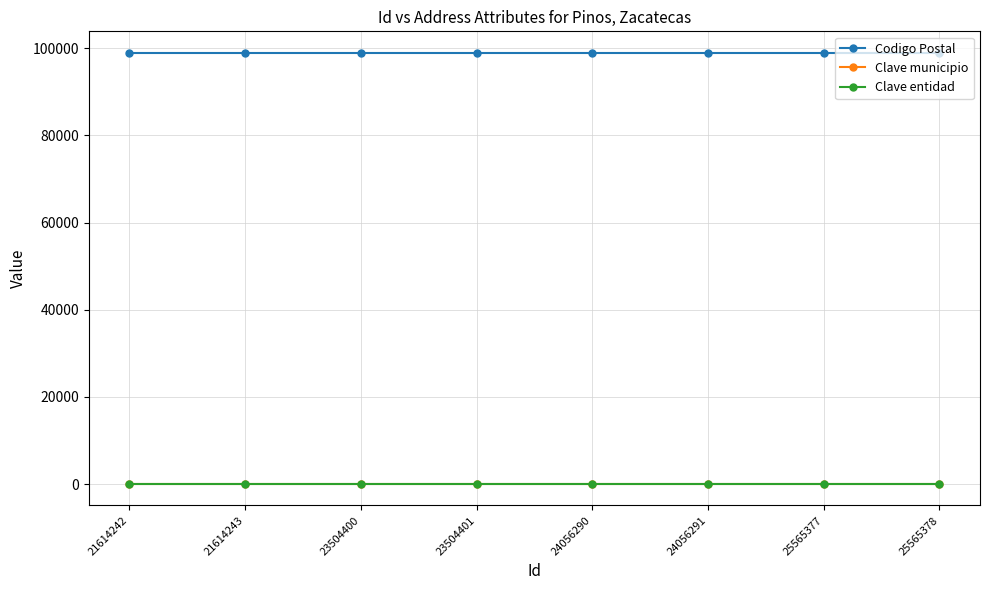

What is the value of the Clave entidad point at the 5th from the left?

32